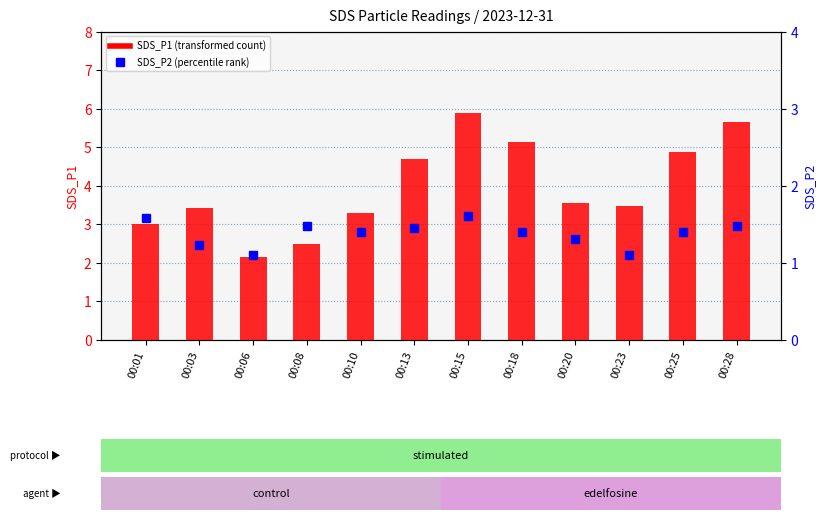

Count the number of data series in this chart.

2